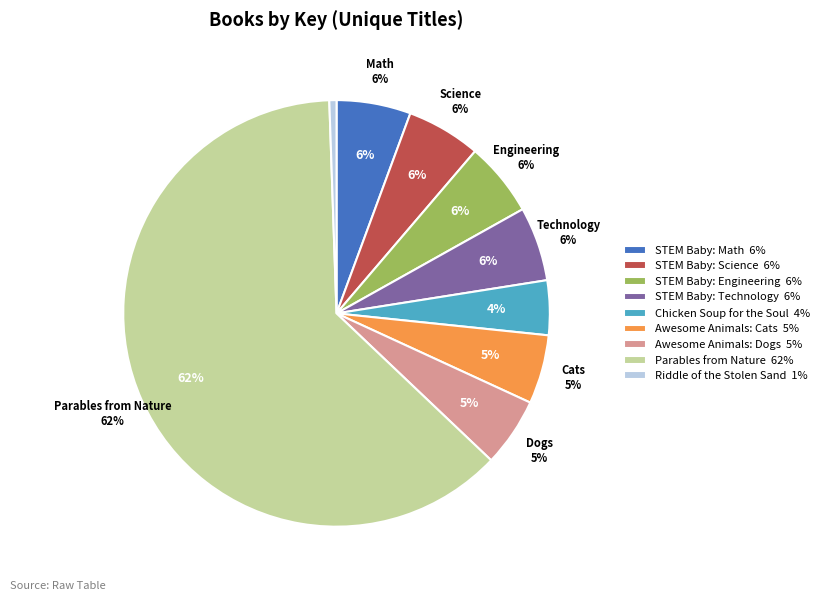

How many slices are in this pie chart?

9